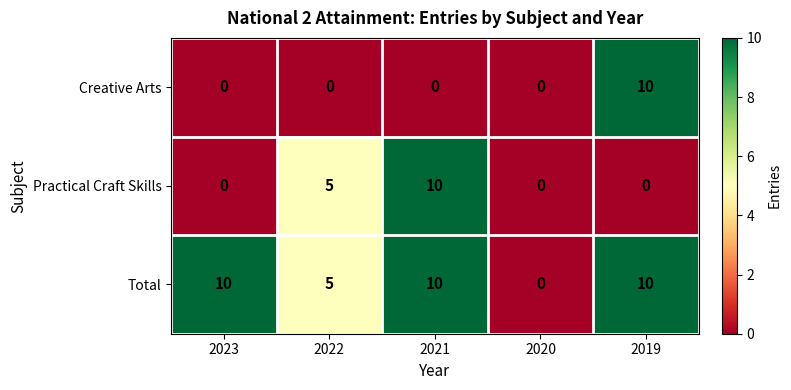

Rank the series by their average value, from highest to lowest.

Total, Practical Craft Skills, Creative Arts